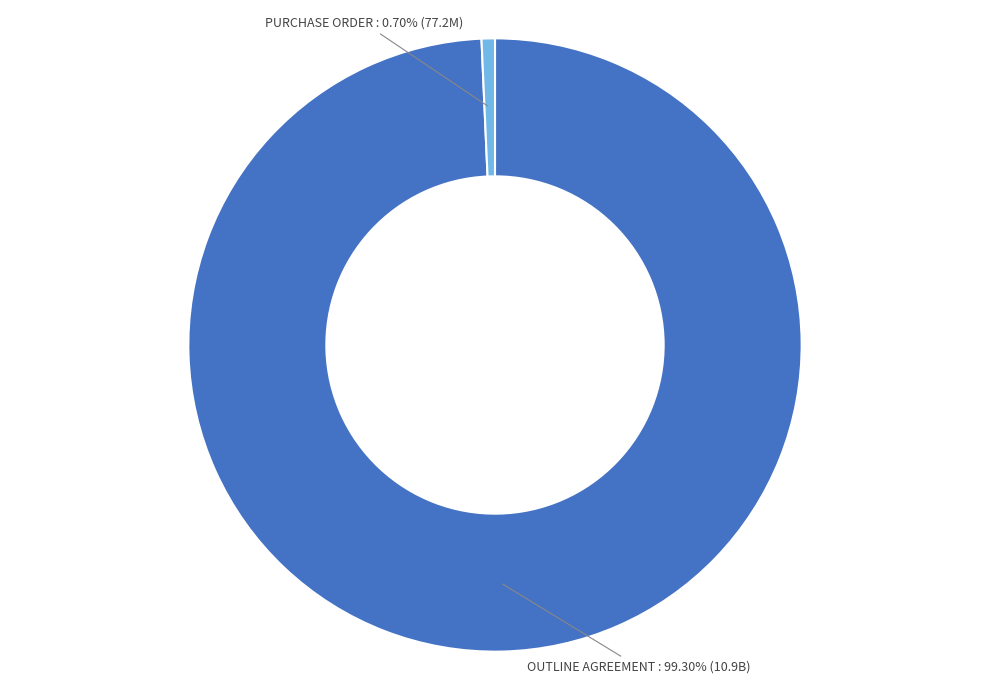

Does any single category account for the majority?

Yes